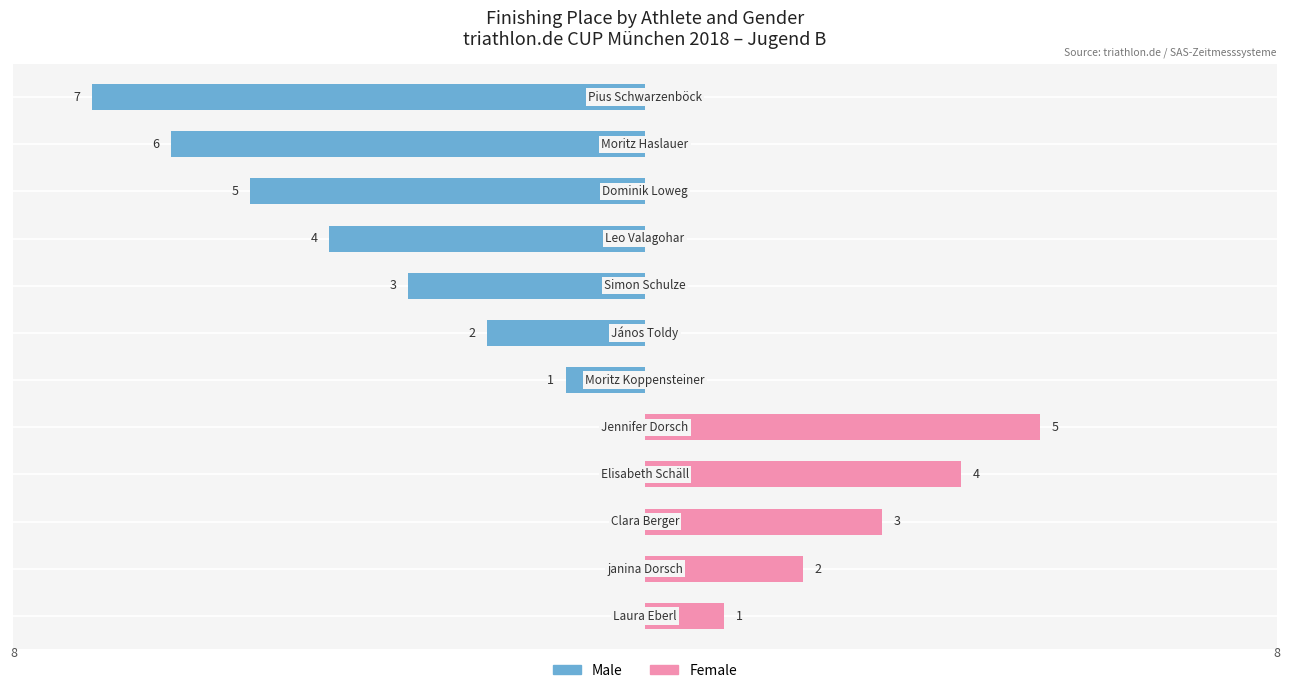

Count the number of data series in this chart.

2